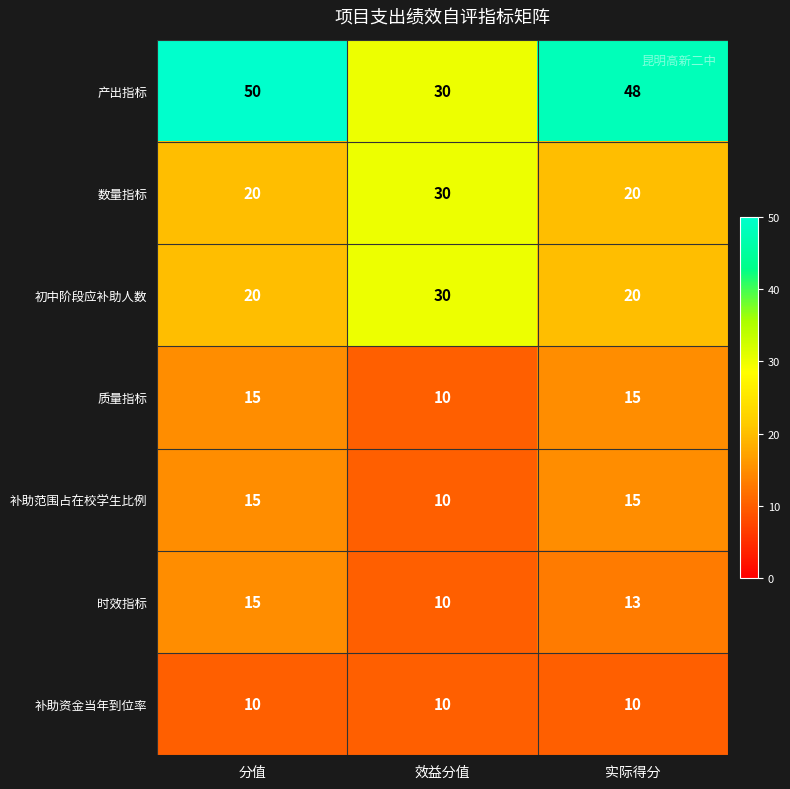

Is it true that 补助范围占在校学生比例 equals 13 at 效益分值?

False